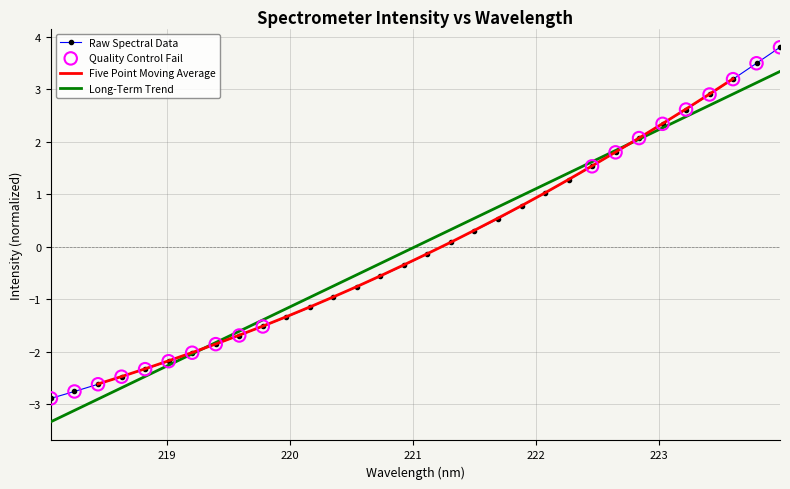

Between 220.3533 and 220.1623, which is larger?

220.3533